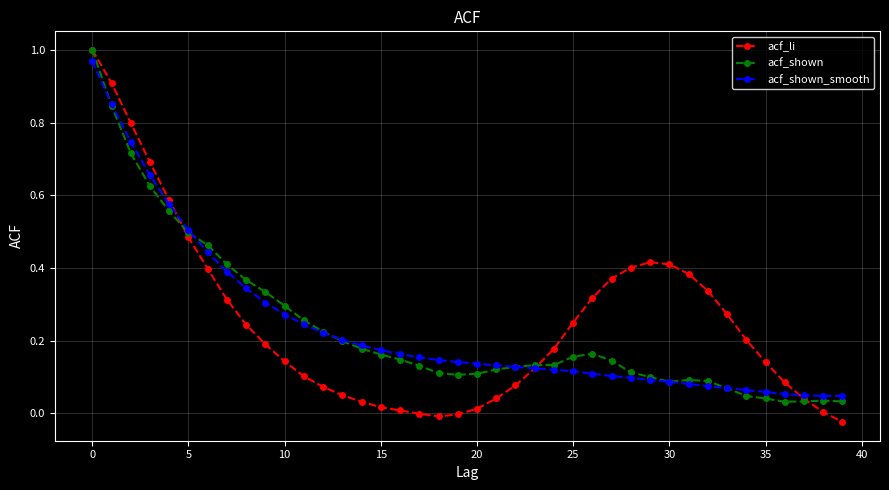

Which series has the largest range (max minus min)?

acf_li